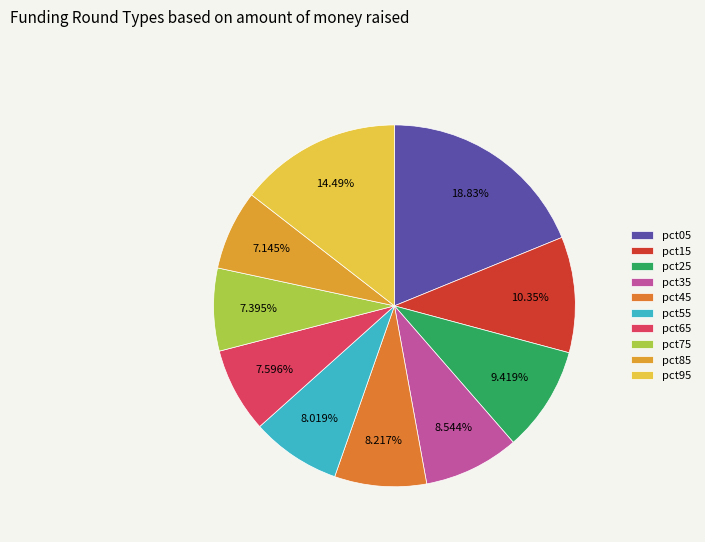

Which category has the biggest portion of the pie?

pct05